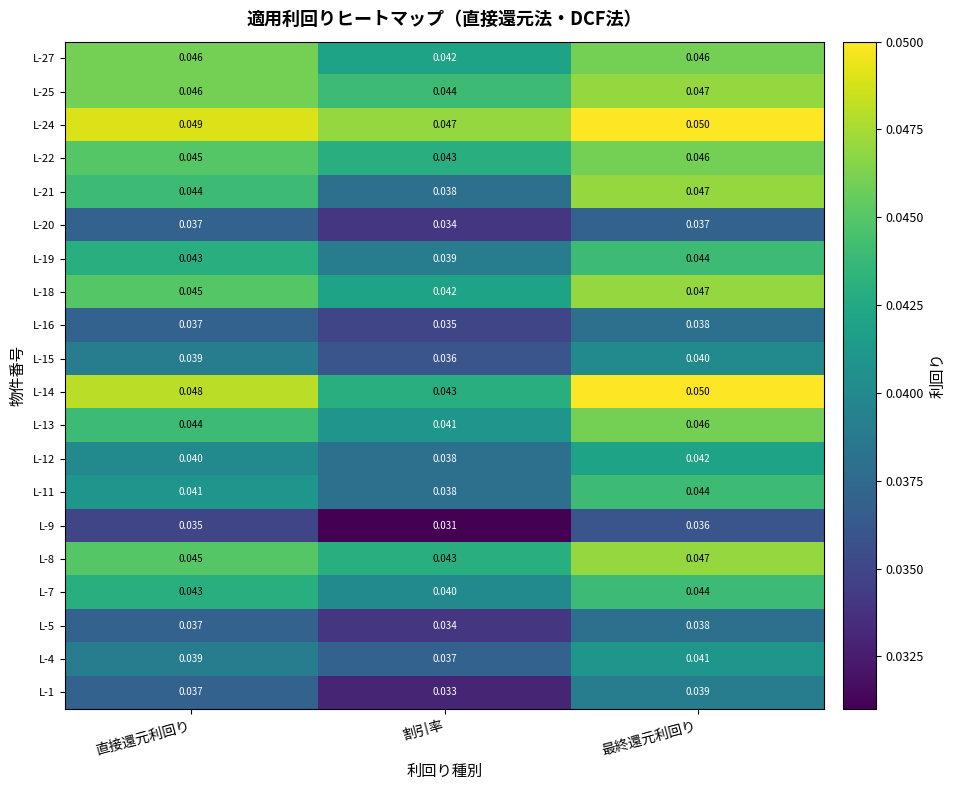

At which label does L-7 reach its peak?

最終還元利回り